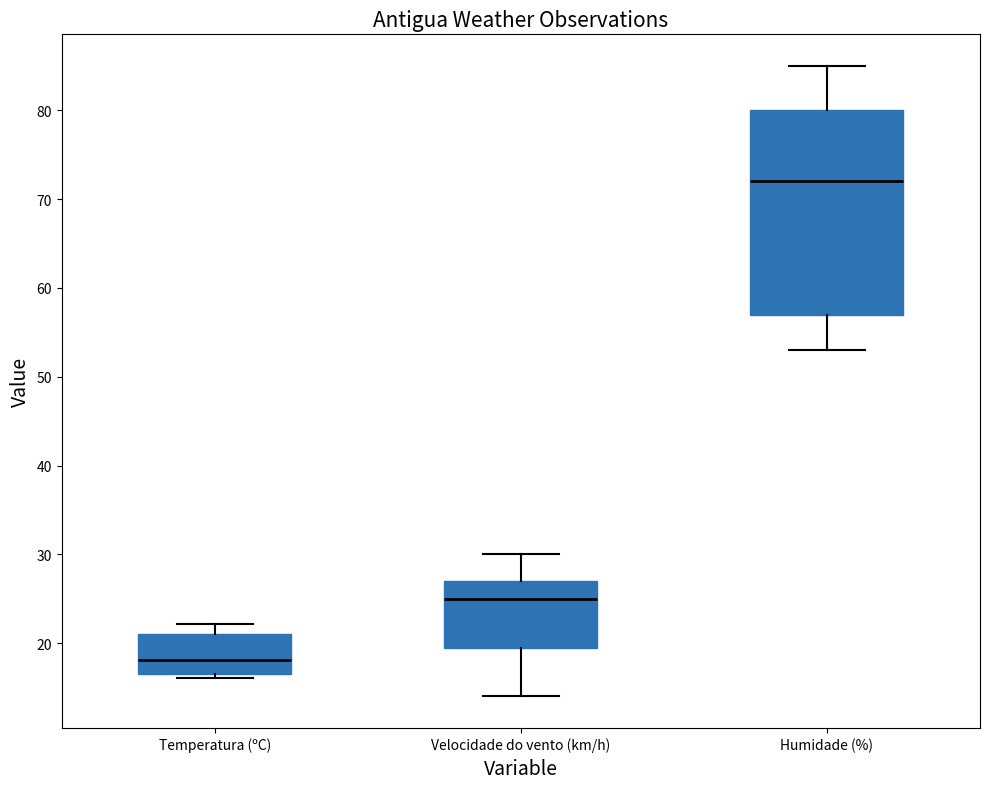

Reading left to right, read every box against the y-axis: the position of its median line, the range the box covers, and the ends of its whiskers. The values are not printed on the chart, so give them approximately, as read against the axis.

Temperatura (ºC): median 18, box 17 to 21, whiskers 16 to 22
Velocidade do vento (km/h): median 25, box 20 to 27, whiskers 14 to 30
Humidade (%): median 72, box 57 to 80, whiskers 53 to 85